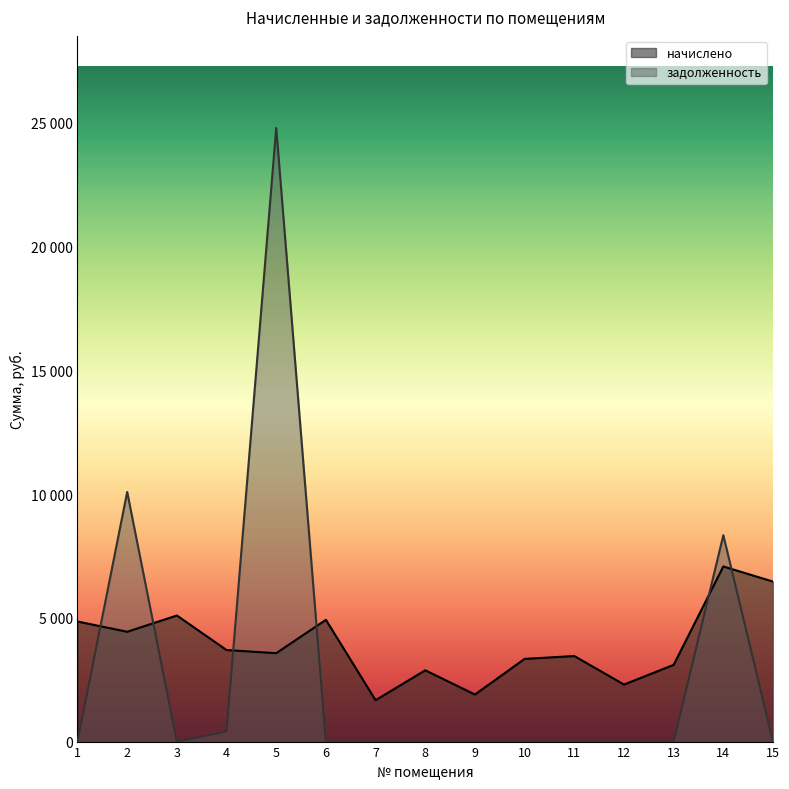

Between which two adjacent categories do задолженность and начислено first intersect?

1 and 2